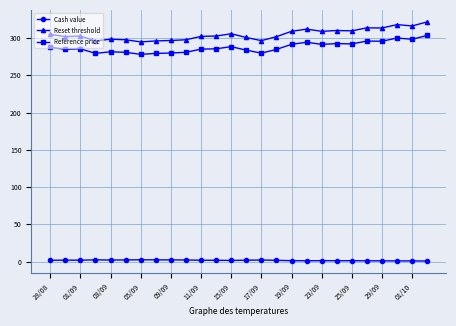

How many data points does each series have?

26